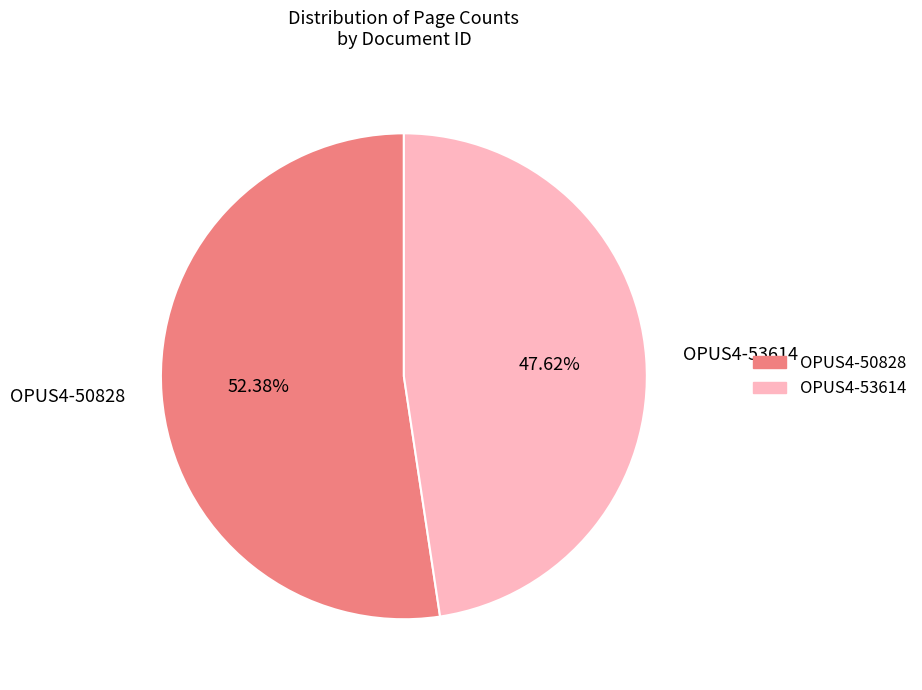

Rank the categories by value from lowest to highest.

OPUS4-53614, OPUS4-50828